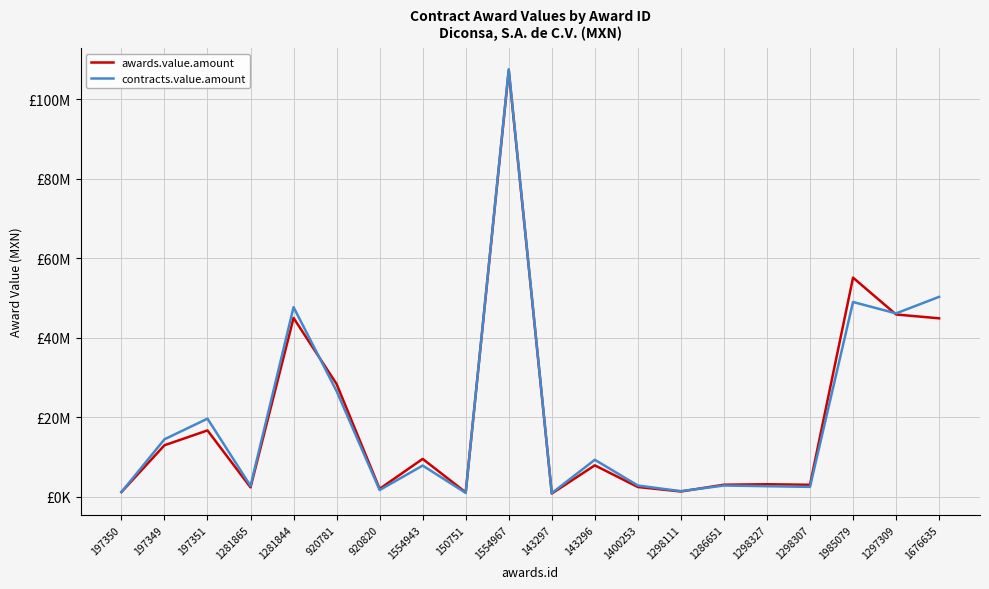

Where is the first local maximum for awards.value.amount?

197351